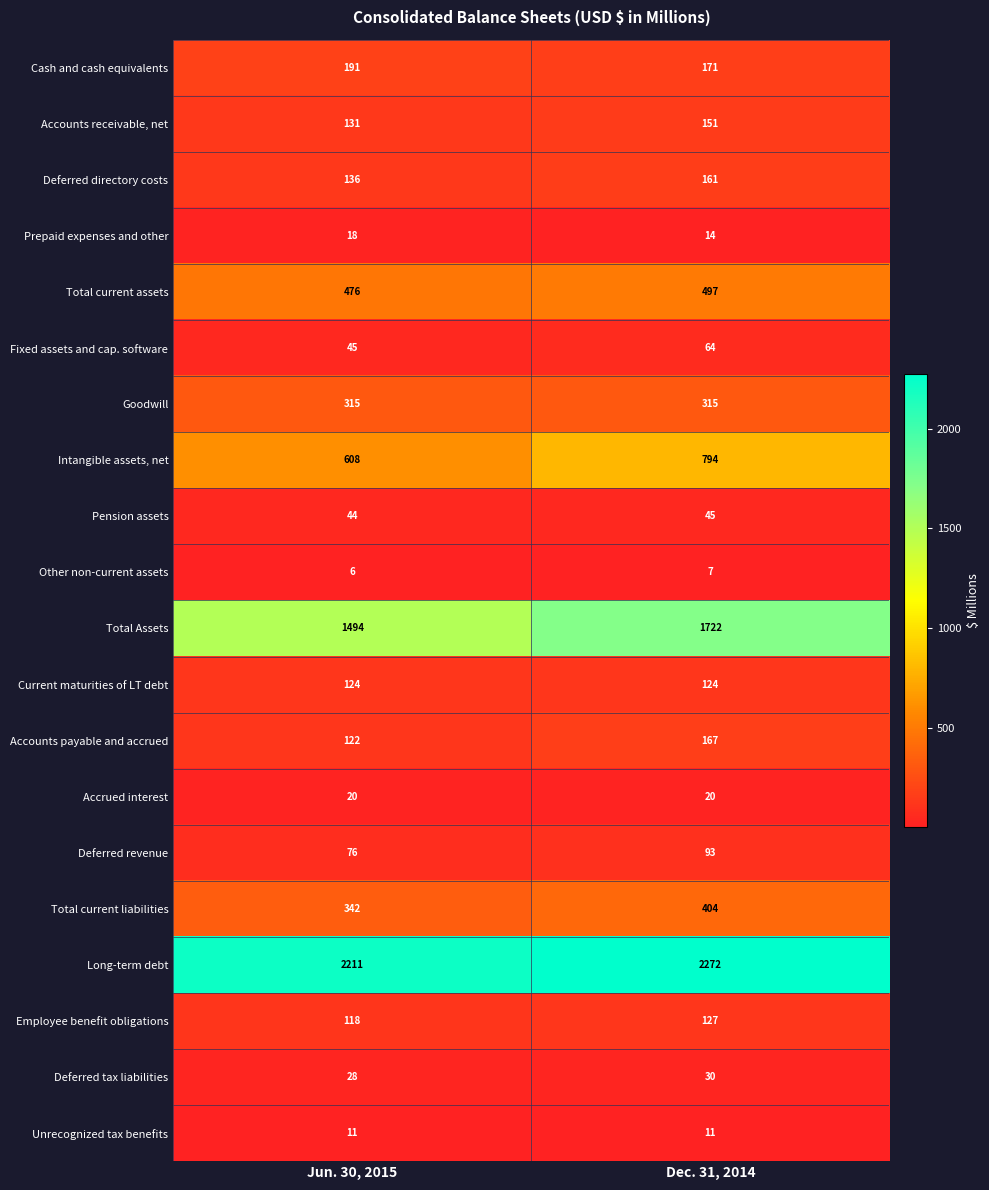

The value of Accounts payable and accrued at Jun. 30, 2015 is 31. True or false?

False